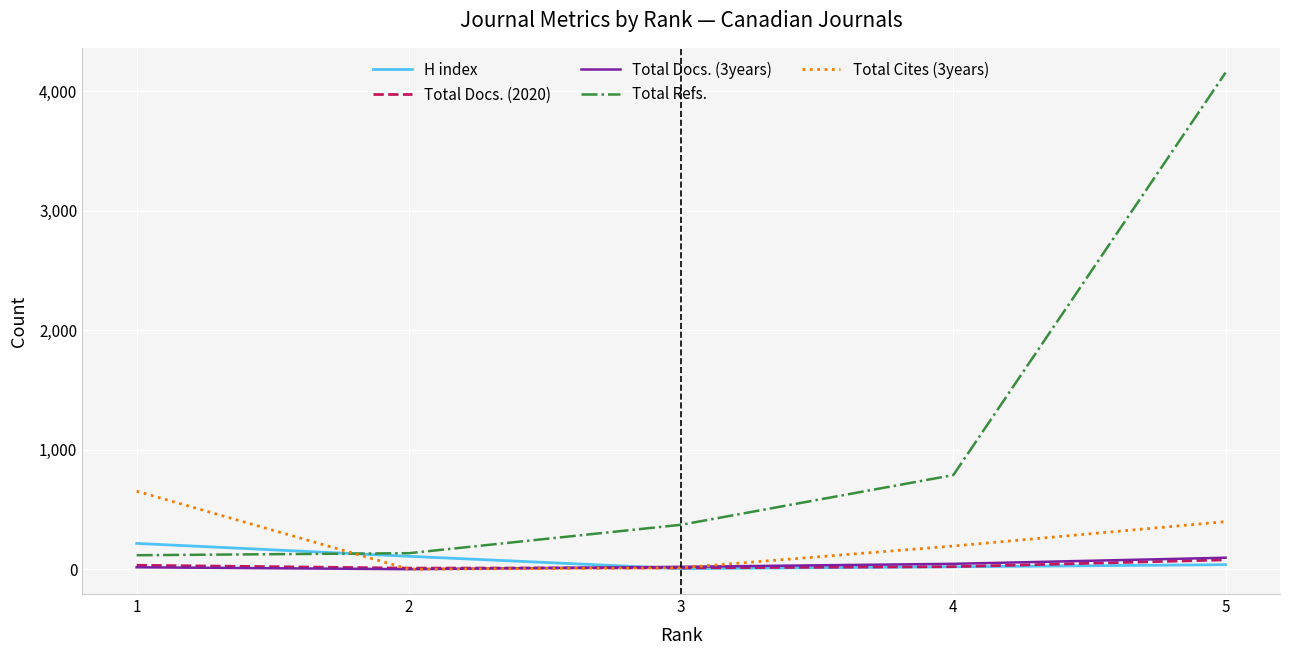

The value of Total Docs. (3years) at 2 is 0. True or false?

True